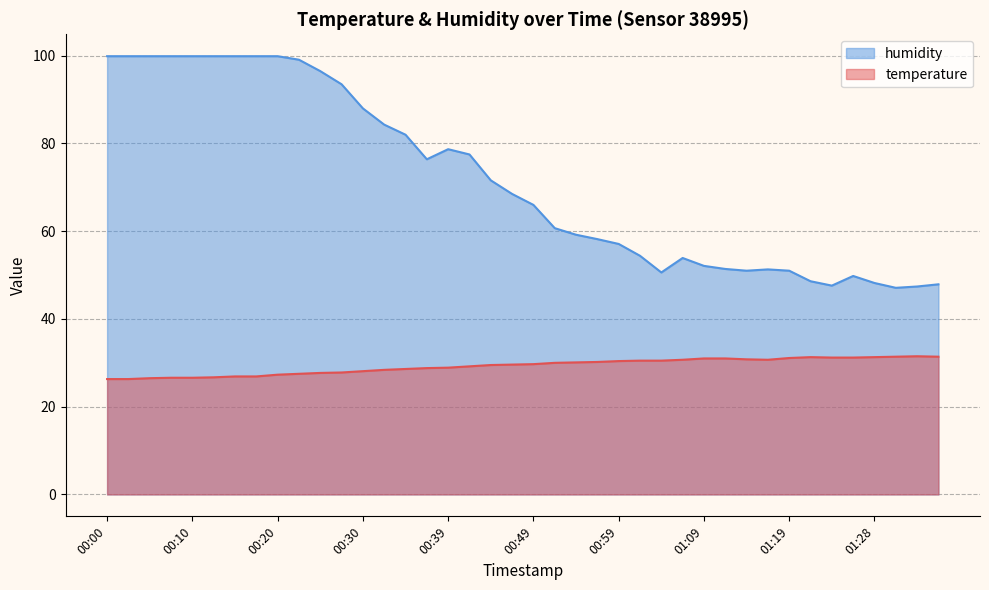

What position from the right is 00:47?

21